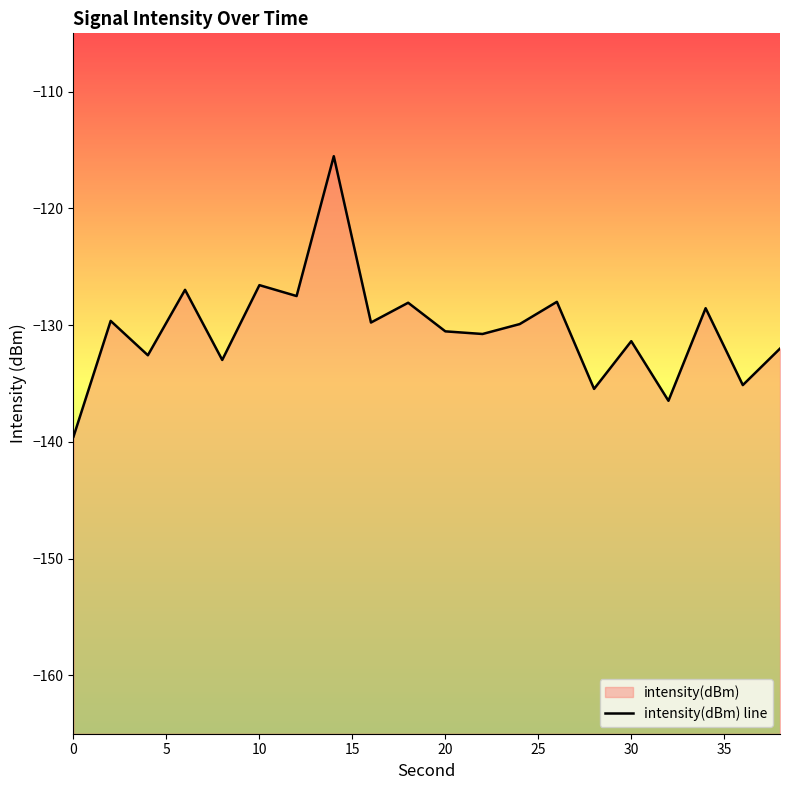

Is it true that the value at 34 is -182.9?

False